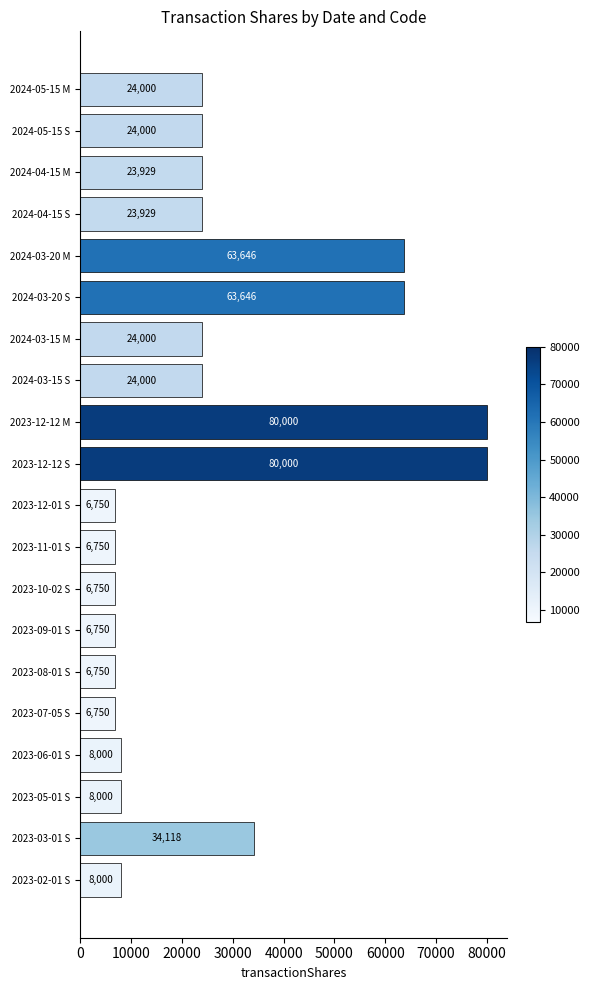

How many series are shown in this chart?

1